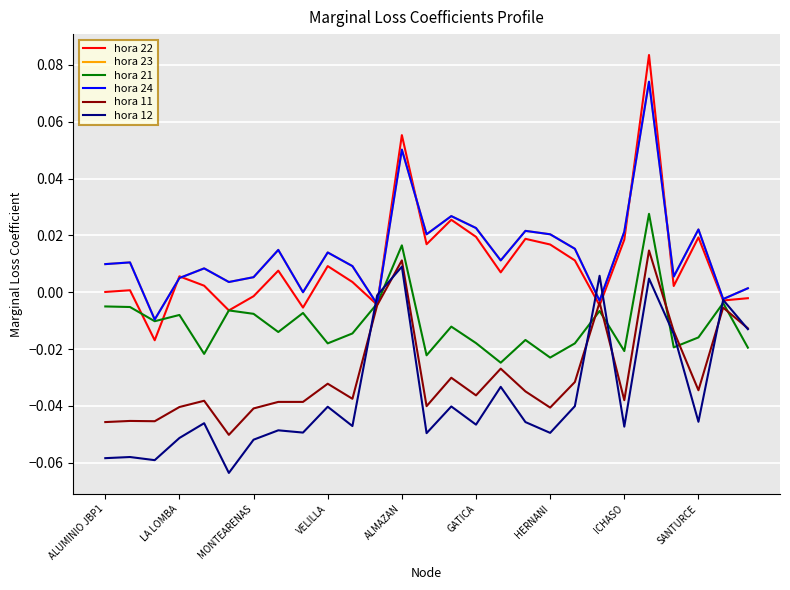

Which category has the highest value in the hora 12 series?

ALMAZAN